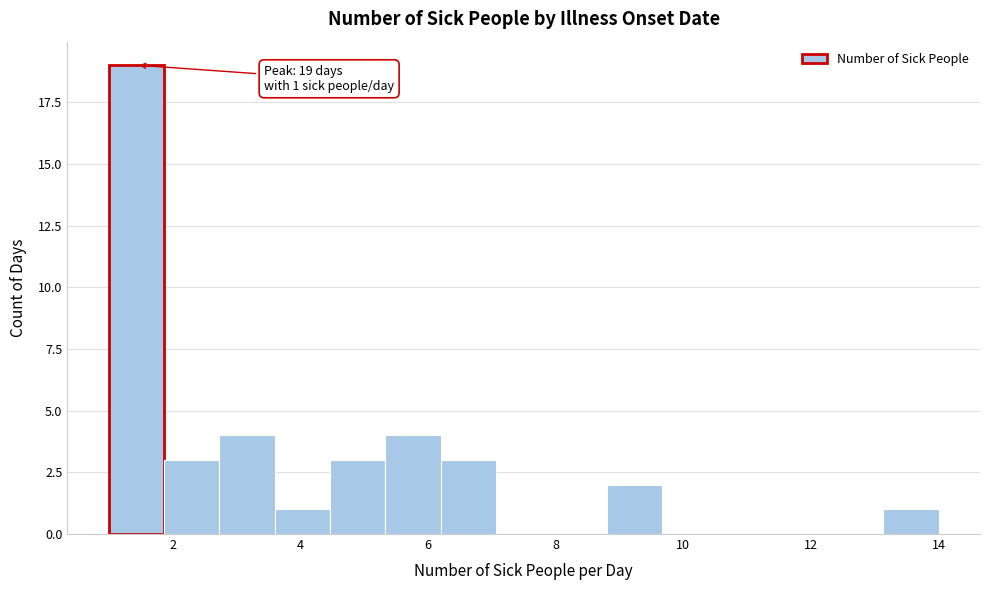

Over which range of the x-axis is the bar tallest?

1.0 to 1.8